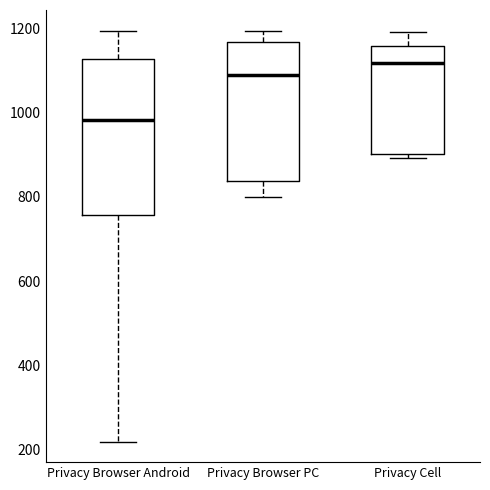

Where is the upper edge of the box for Privacy Browser Android on the y-axis? The values are not printed on the chart, so give them approximately, as read against the axis.

1120